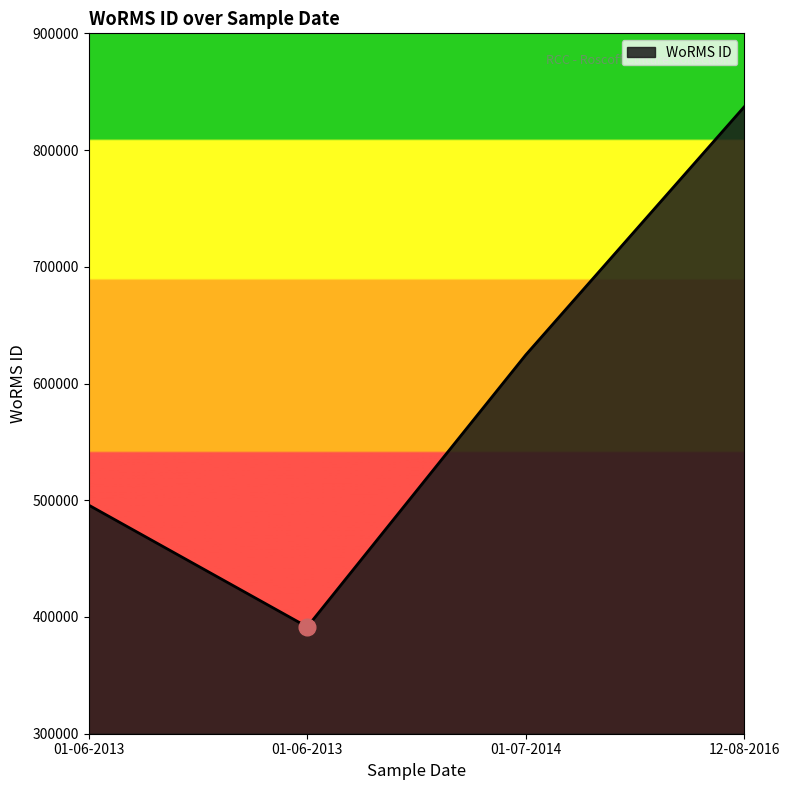

How many series are shown in this chart?

1